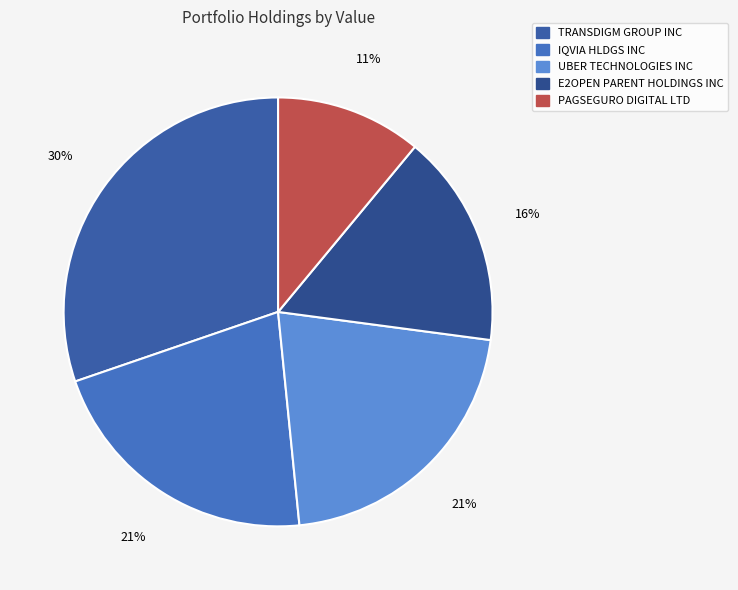

Does E2OPEN PARENT HOLDINGS INC represent more than half of the total?

No